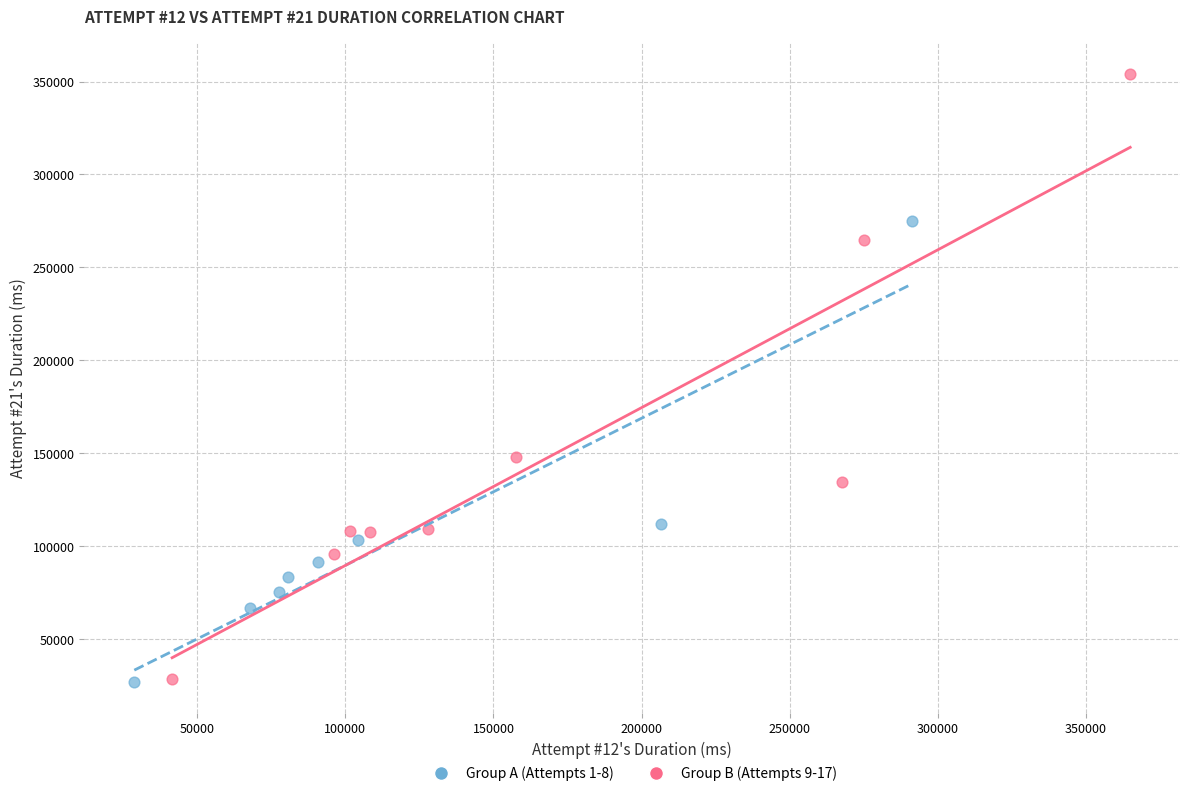

Which series has the widest spread of Y values?

Group B (Attempts 9-17)